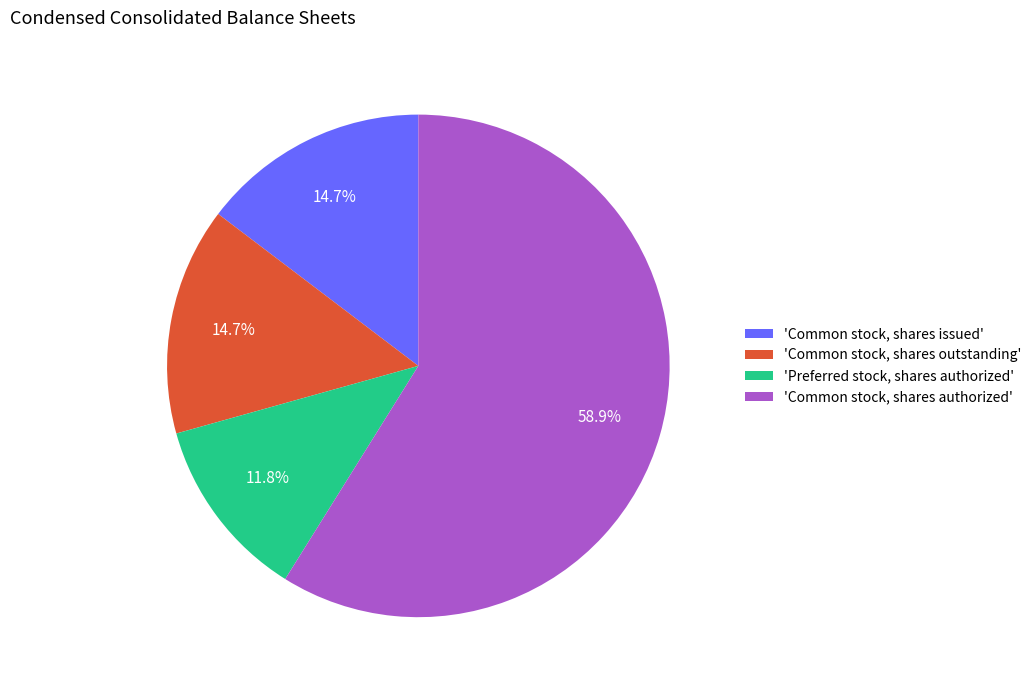

Is there any slice that represents more than half of the pie?

Yes